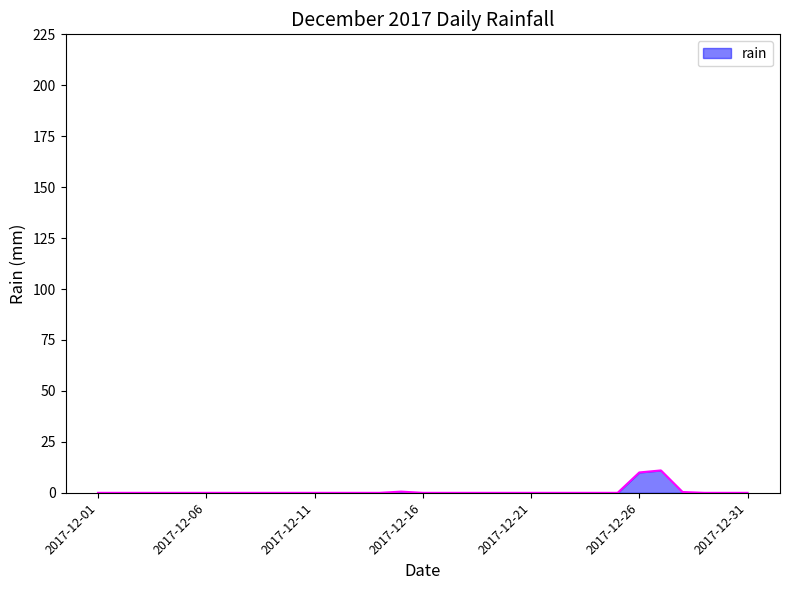

What is the greatest value displayed?

11.0